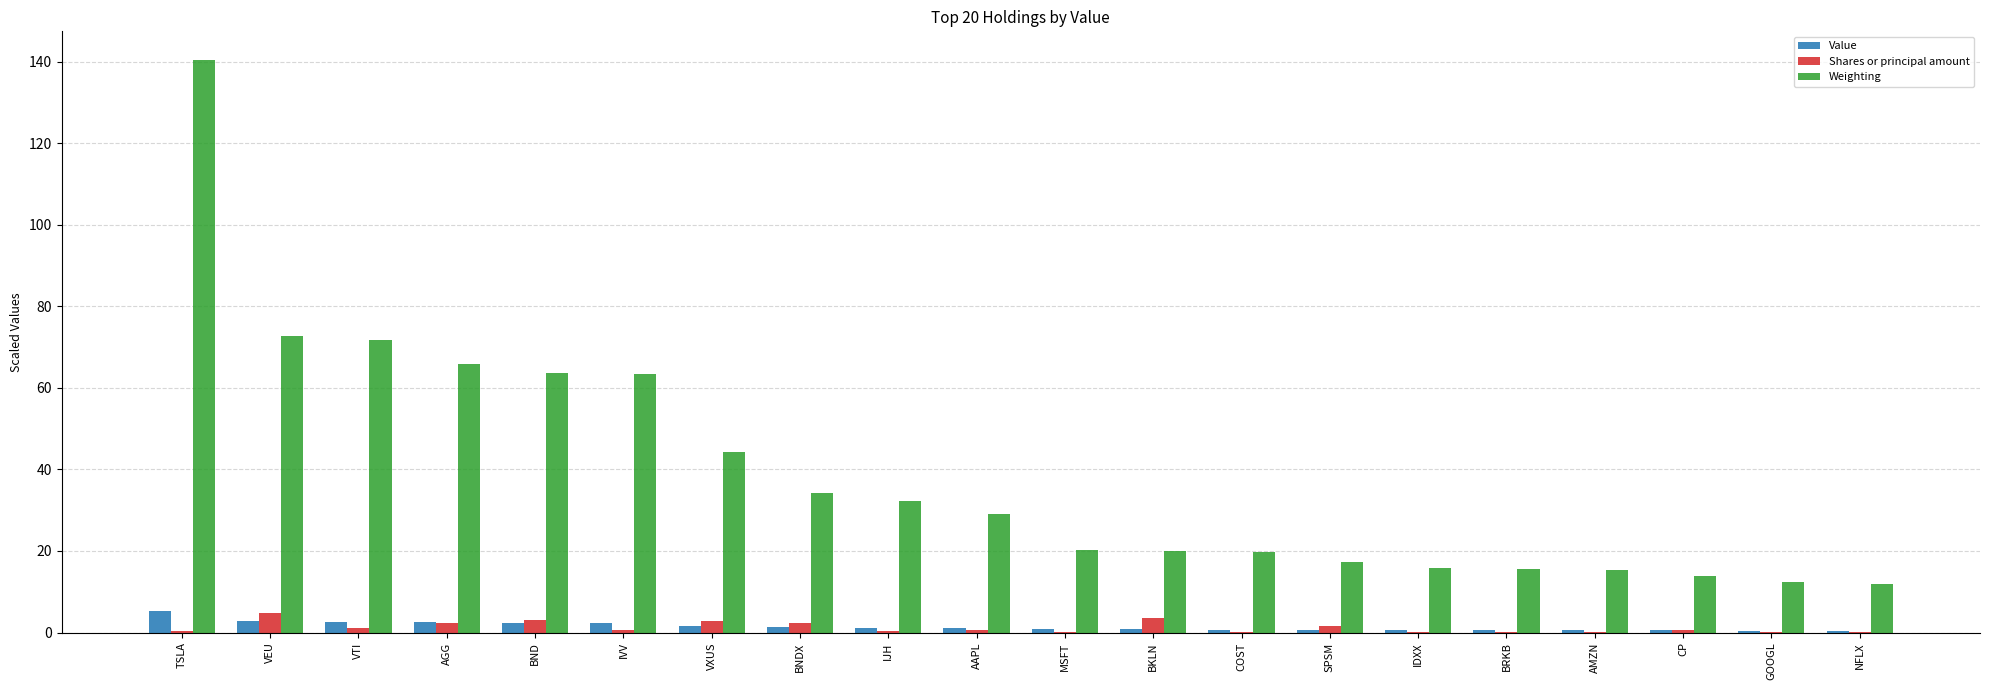

How many values in the Weighting series exceed 29?

10